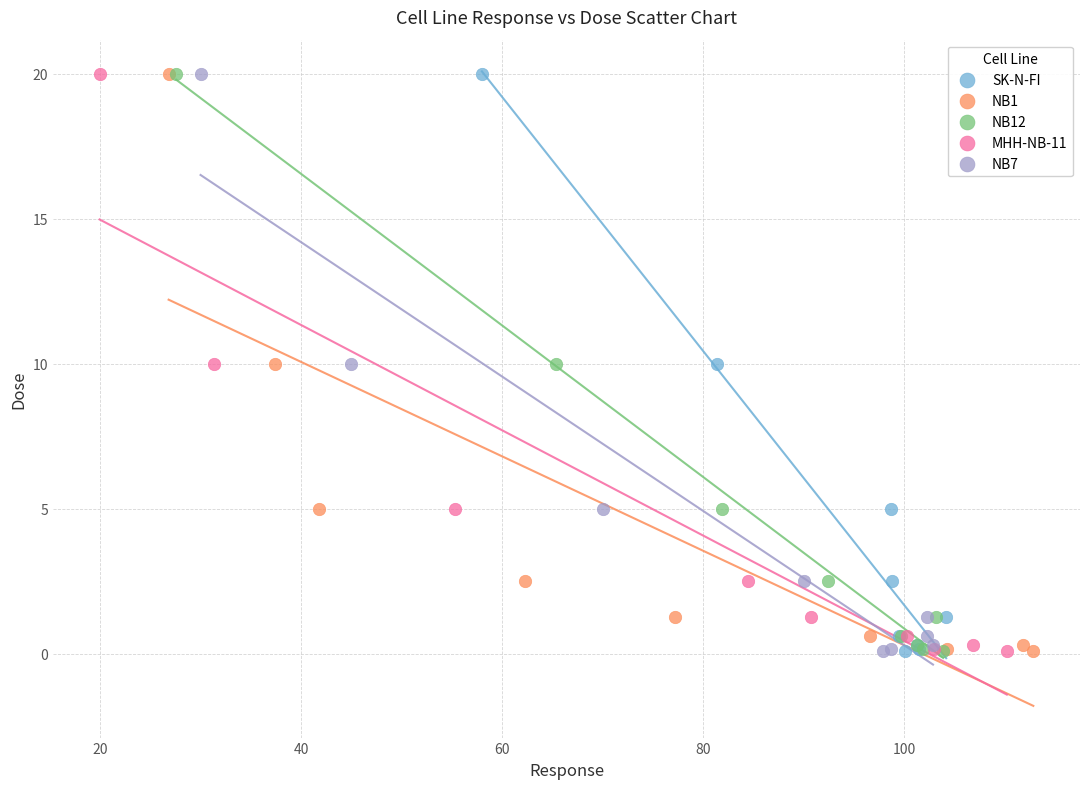

What are all the series names shown in the legend?

SK-N-FI, NB1, NB12, MHH-NB-11, NB7